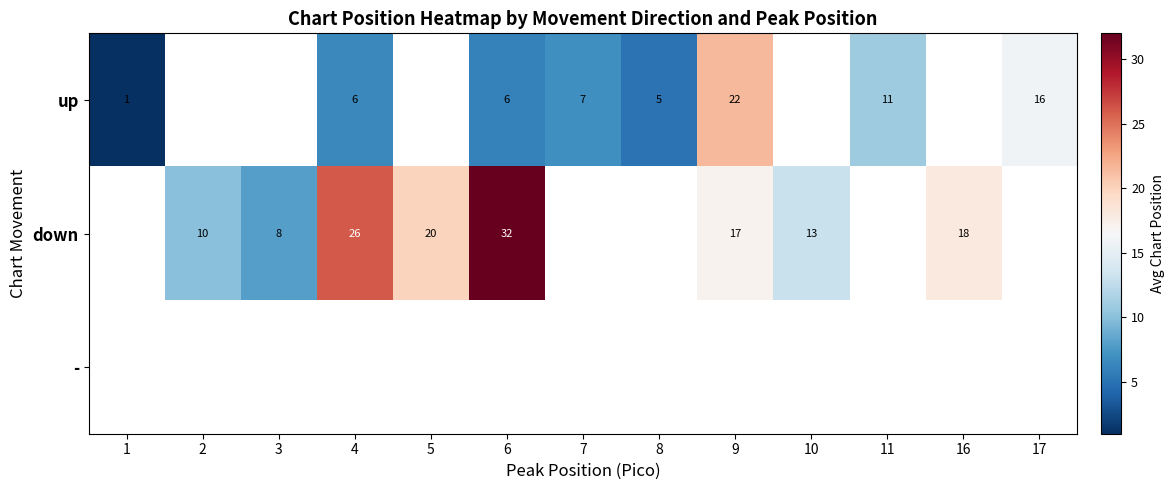

Is it true that up equals 16 at 17?

True